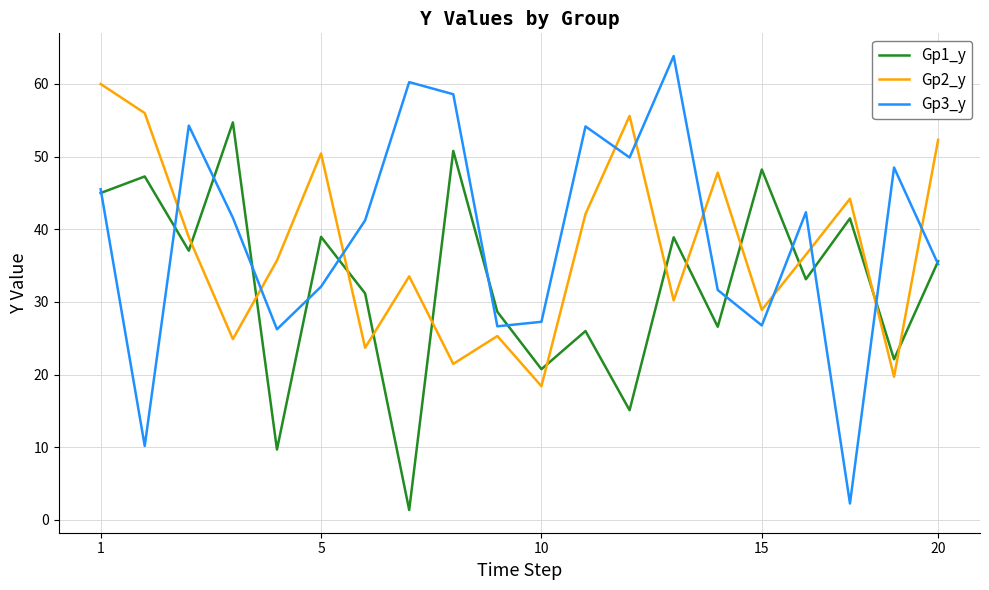

After their last crossing, which series has the higher values: Gp1_y or Gp2_y?

Gp2_y